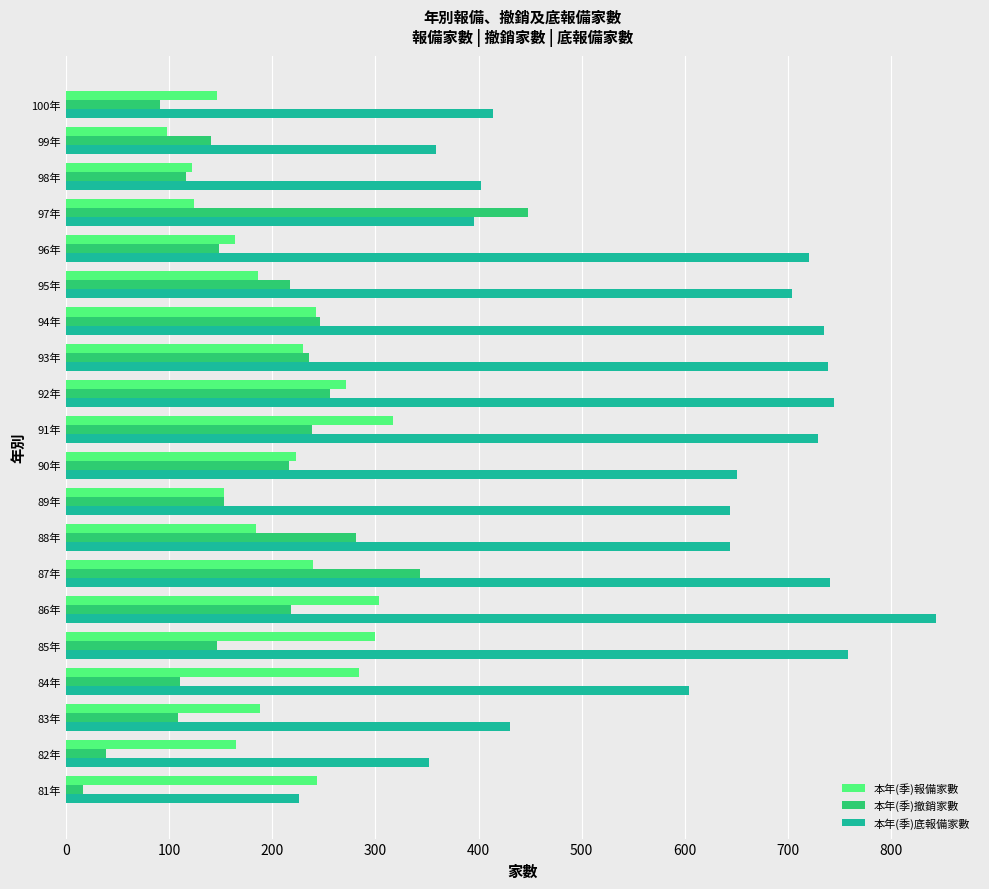

List the series in order of their peak value, lowest first.

本年(季)報備家數, 本年(季)撤銷家數, 本年(季)底報備家數